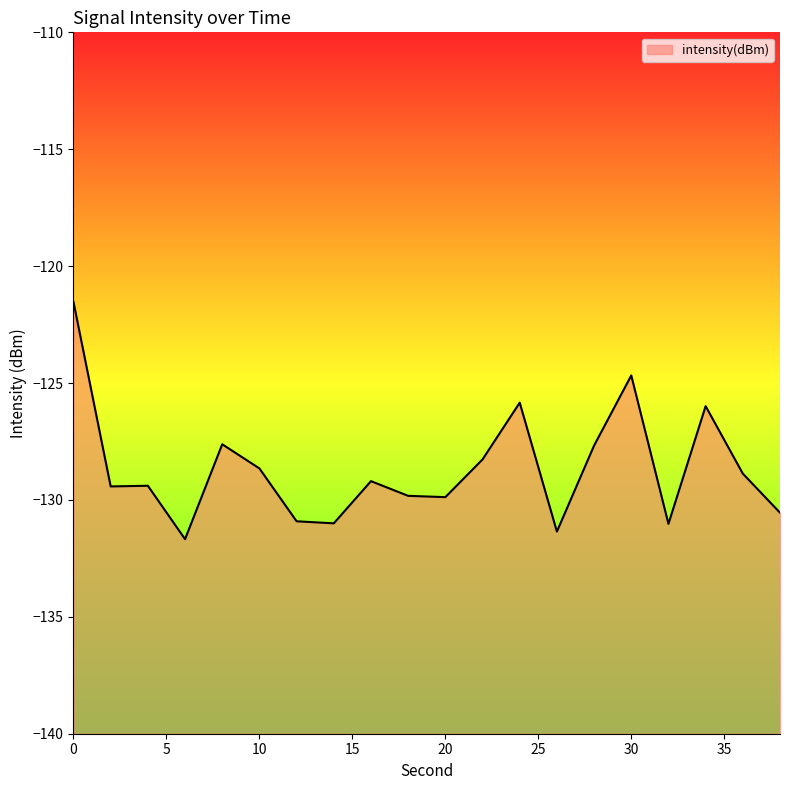

The chart shows a value of -127.6 at 8. True or false?

True